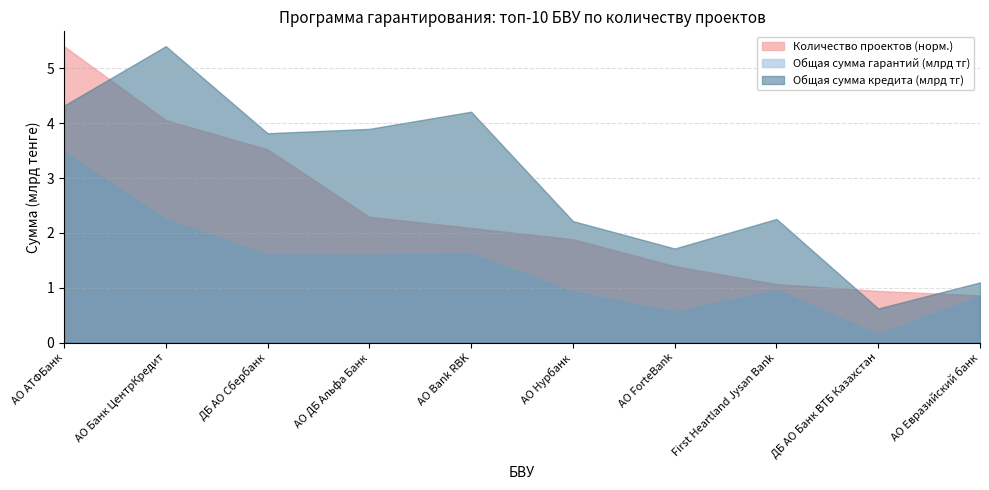

What position from the right is АО Bank RBK?

6